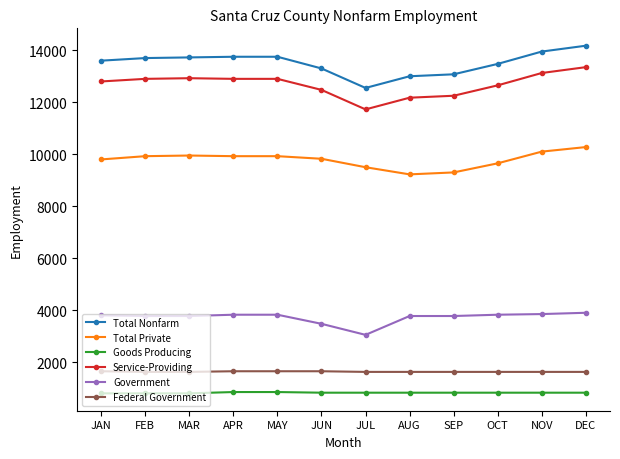

True or false: Total Private has more than 0 interior local peaks.

True